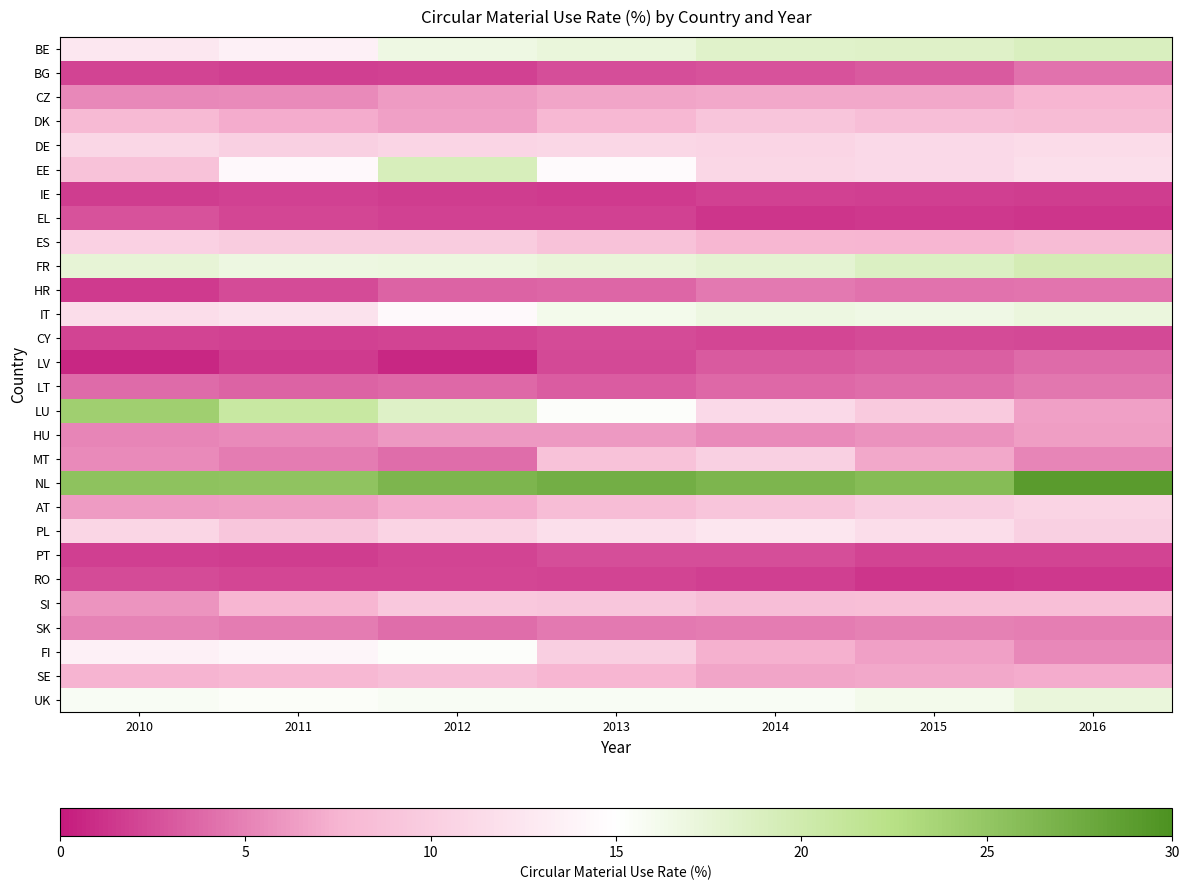

Reading right to left, what are all the values shown in this chart?

BE: 2016=18.9	2015=18.3	2014=18.2	2013=17.2	2012=16.7	2011=13.5	2010=12.6
BG: 2016=4.3	2015=3.1	2014=2.7	2013=2.5	2012=1.9	2011=1.8	2010=2.1
CZ: 2016=7.6	2015=6.9	2014=6.9	2013=6.7	2012=6.3	2011=5.4	2010=5.3
DK: 2016=8.2	2015=8.4	2014=9.1	2013=7.8	2012=6.5	2011=7.1	2010=8.0
DE: 2016=11.4	2015=11.2	2014=10.7	2013=10.9	2012=10.7	2011=10.3	2010=11.0
EE: 2016=11.8	2015=11.2	2014=11.0	2013=14.6	2012=19.2	2011=14.3	2010=8.8
IE: 2016=1.7	2015=1.8	2014=1.9	2013=1.6	2012=1.7	2011=1.9	2010=1.7
EL: 2016=1.3	2015=1.5	2014=1.4	2013=1.9	2012=1.9	2011=2.2	2010=2.7
ES: 2016=8.2	2015=7.6	2014=7.7	2013=8.9	2012=9.8	2011=9.8	2010=10.4
FR: 2016=19.5	2015=18.7	2014=17.8	2013=17.3	2012=16.9	2011=16.8	2010=17.5
HR: 2016=4.4	2015=4.3	2014=4.6	2013=3.7	2012=3.6	2011=2.4	2010=1.6
IT: 2016=17.1	2015=16.6	2014=16.8	2013=16.2	2012=14.5	2011=12.1	2010=11.6
CY: 2016=2.3	2015=2.4	2014=2.2	2013=2.4	2012=2.0	2011=1.9	2010=2.0
LV: 2016=3.9	2015=3.3	2014=3.1	2013=2.3	2012=0.7	2011=1.6	2010=0.7
LT: 2016=4.5	2015=4.1	2014=3.8	2013=3.2	2012=3.8	2011=3.6	2010=3.9
LU: 2016=6.5	2015=9.7	2014=11.2	2013=15.3	2012=18.5	2011=20.7	2010=24.1
HU: 2016=6.4	2015=5.8	2014=5.4	2013=6.2	2012=6.1	2011=5.4	2010=5.2
MT: 2016=5.2	2015=6.8	2014=10.2	2013=8.8	2012=4.0	2011=4.7	2010=5.4
NL: 2016=29.0	2015=25.9	2014=26.6	2013=27.2	2012=26.6	2011=25.3	2010=25.4
AT: 2016=10.6	2015=10.0	2014=9.1	2013=8.3	2012=7.1	2011=6.4	2010=6.3
PL: 2016=10.2	2015=11.6	2014=12.5	2013=11.8	2012=10.6	2011=9.2	2010=10.8
PT: 2016=2.1	2015=2.1	2014=2.5	2013=2.5	2012=2.0	2011=1.7	2010=1.8
RO: 2016=1.5	2015=1.4	2014=1.8	2013=2.0	2012=2.2	2011=2.2	2010=2.4
SI: 2016=8.5	2015=8.5	2014=8.4	2013=9.2	2012=9.4	2011=7.6	2010=5.9
SK: 2016=4.9	2015=5.0	2014=4.8	2013=4.6	2012=4.1	2011=4.8	2010=5.1
FI: 2016=5.3	2015=6.5	2014=7.3	2013=10.1	2012=15.3	2011=14.0	2010=13.5
SE: 2016=7.1	2015=6.9	2014=6.7	2013=7.5	2012=8.4	2011=7.8	2010=7.4
UK: 2016=17.2	2015=16.2	2014=15.6	2013=15.7	2012=15.7	2011=15.4	2010=15.6